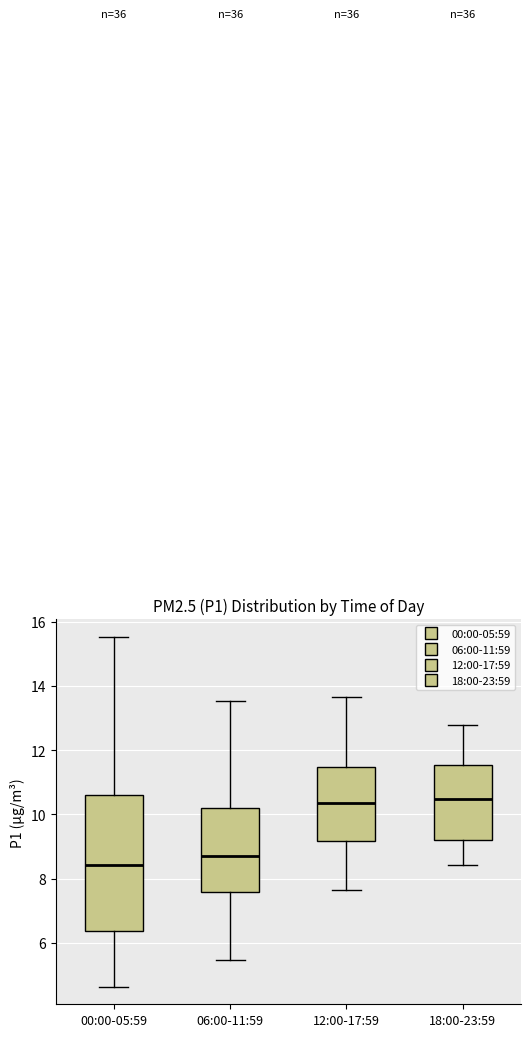

Reading left to right, read every box against the y-axis: the position of its median line, the range the box covers, and the ends of its whiskers. The values are not printed on the chart, so give them approximately, as read against the axis.

00:00-05:59: median 8.4, box 6.4 to 10.6, whiskers 4.6 to 15.6
06:00-11:59: median 8.8, box 7.6 to 10.2, whiskers 5.4 to 13.6
12:00-17:59: median 10.4, box 9.2 to 11.4, whiskers 7.6 to 13.6
18:00-23:59: median 10.4, box 9.2 to 11.6, whiskers 8.4 to 12.8